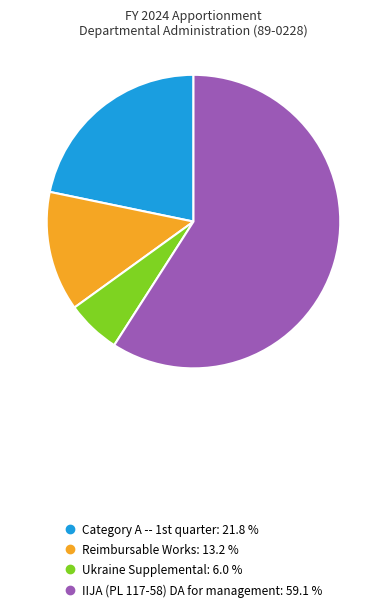

Which slice is the smallest?

Ukraine Supplemental